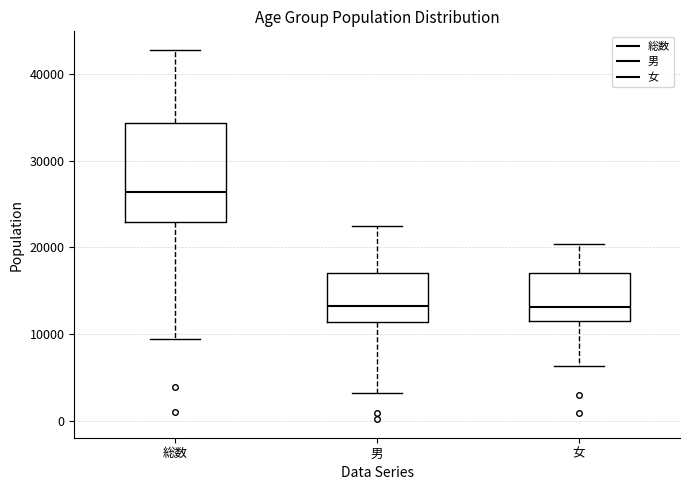

Reading left to right, read every box against the y-axis: the position of its median line, the range the box covers, and the ends of its whiskers. The values are not printed on the chart, so give them approximately, as read against the axis.

総数: median 26000, box 23000 to 34000, whiskers 9000 to 43000
男: median 13000, box 11000 to 17000, whiskers 3000 to 22000
女: median 13000, box 12000 to 17000, whiskers 6000 to 20000